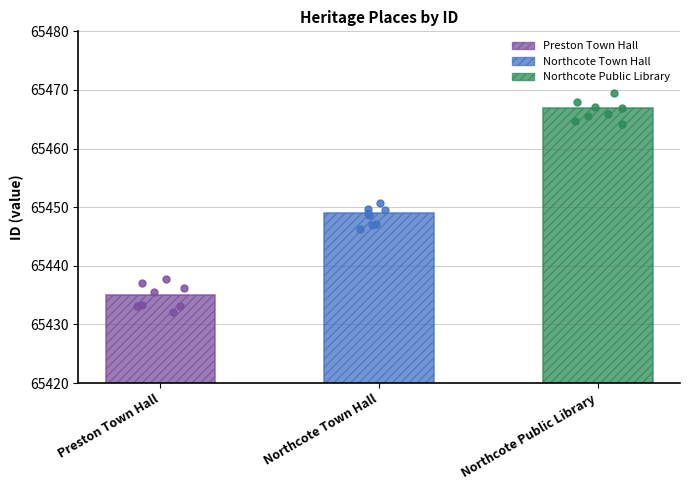

What is the change in value from Preston Town Hall to Northcote Public Library?

+32